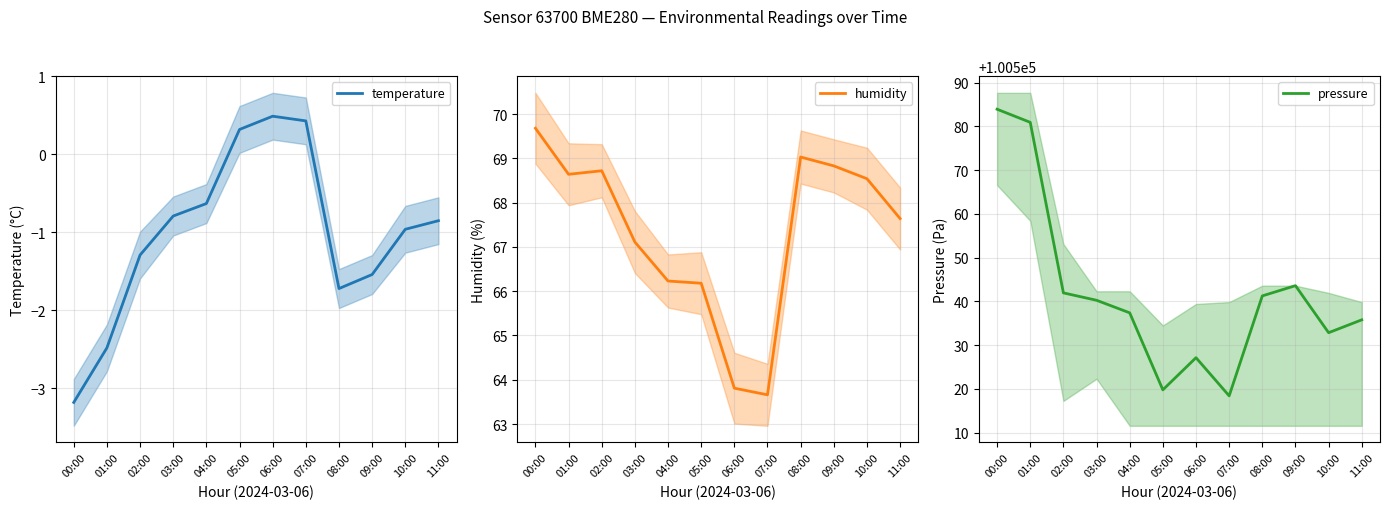

What is the average value of the temperature series?

-1.0